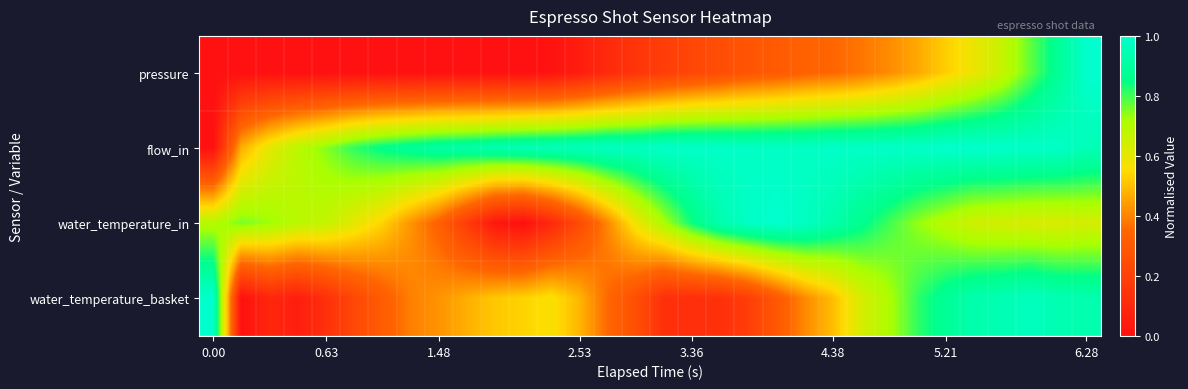

At how many categories does at least one series exceed 0?

32